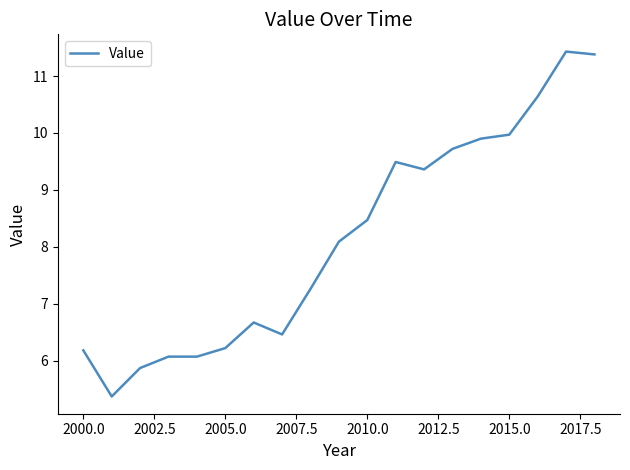

What is the difference between the maximum and minimum values?

6.1